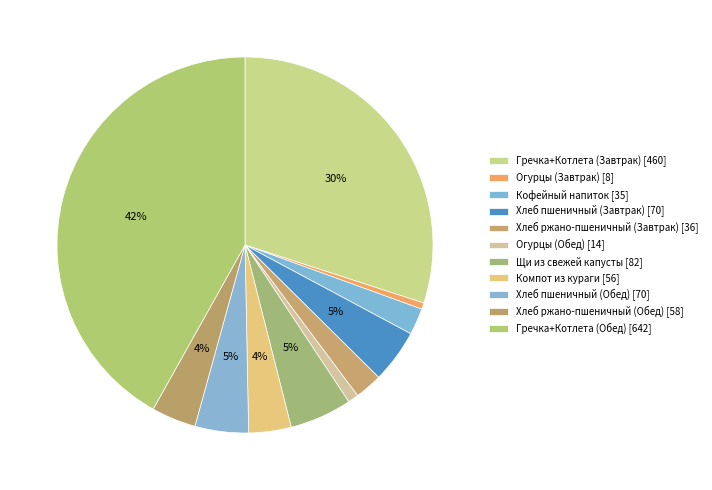

To the nearest percent, what portion does Компот из кураги represent?

4%